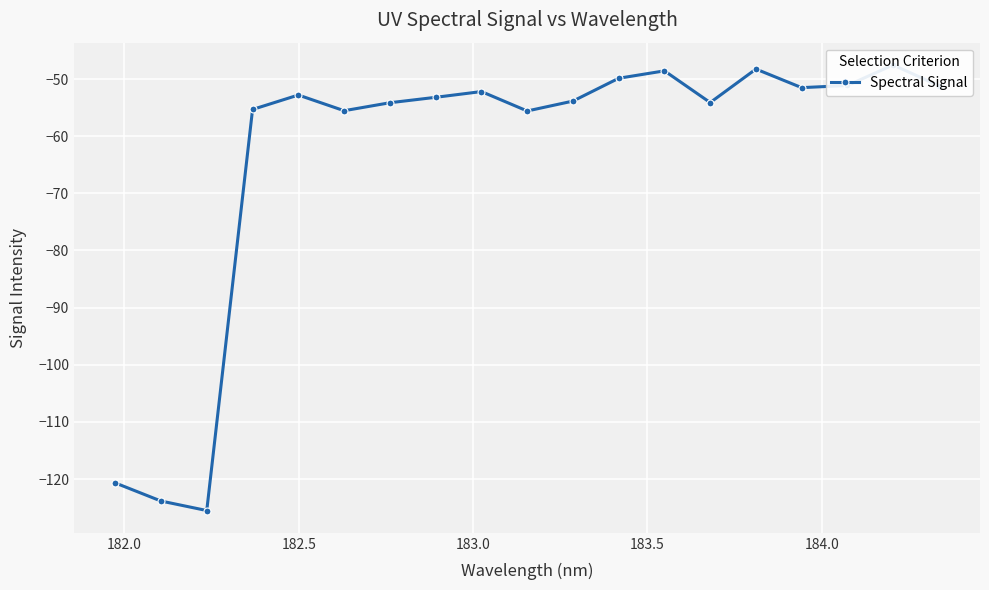

Does the chart display data point markers on the line(s)?

Yes